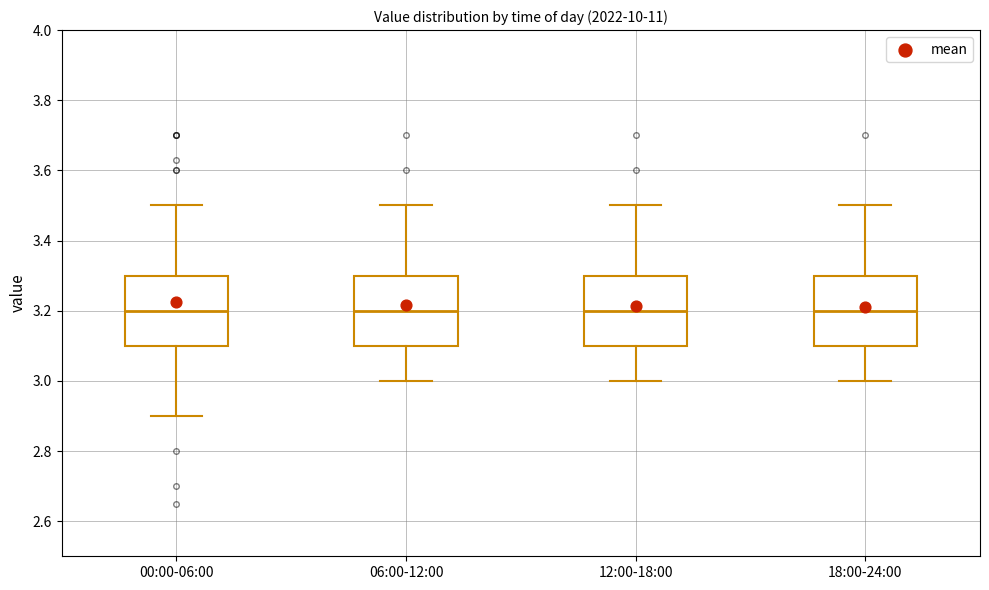

Reading left to right, transcribe this box plot: for each box, give where its median line is, the range the box spans, and where its two whiskers end, as read against the y-axis. The values are not printed on the chart, so give them approximately, as read against the axis.

00:00-06:00: median 3.2, box 3.1 to 3.3, whiskers 2.9 to 3.5
06:00-12:00: median 3.2, box 3.1 to 3.3, whiskers 3.0 to 3.5
12:00-18:00: median 3.2, box 3.1 to 3.3, whiskers 3.0 to 3.5
18:00-24:00: median 3.2, box 3.1 to 3.3, whiskers 3.0 to 3.5